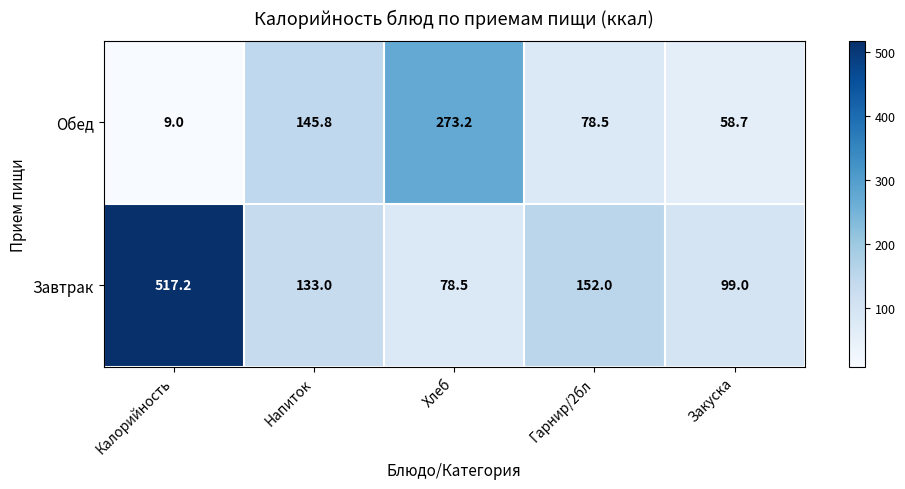

At which label does Завтрак reach its minimum?

Хлеб